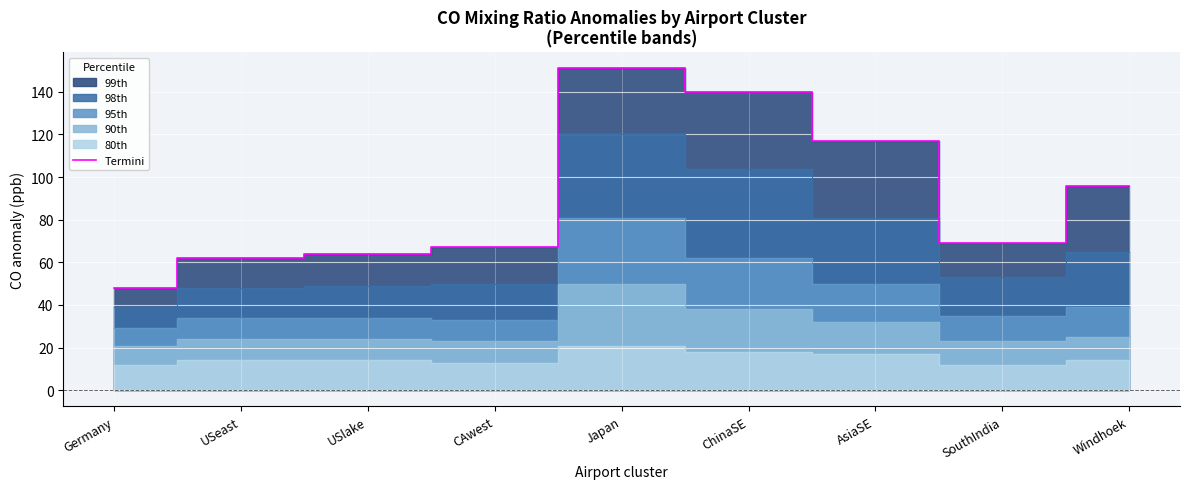

List the labels in order of value, smallest first.

Germany, USeast, USlake, CAwest, SouthIndia, Windhoek, AsiaSE, ChinaSE, Japan